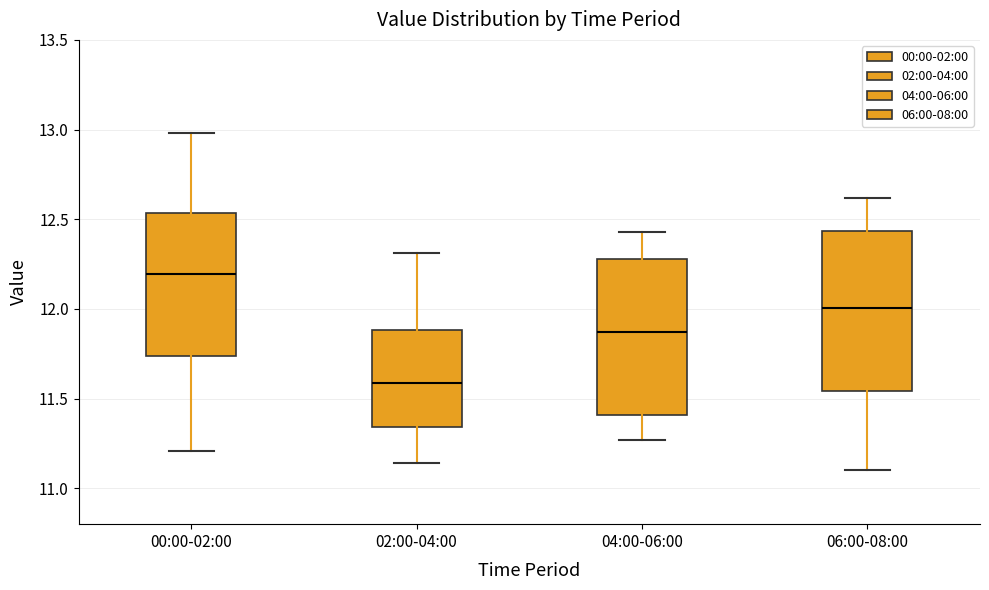

Reading left to right, transcribe this box plot: for each box, give where its median line is, the range the box spans, and where its two whiskers end, as read against the y-axis. The values are not printed on the chart, so give them approximately, as read against the axis.

00:00-02:00: median 12.20, box 11.75 to 12.55, whiskers 11.20 to 13.00
02:00-04:00: median 11.60, box 11.35 to 11.90, whiskers 11.15 to 12.30
04:00-06:00: median 11.85, box 11.40 to 12.30, whiskers 11.25 to 12.45
06:00-08:00: median 12.00, box 11.55 to 12.45, whiskers 11.10 to 12.60